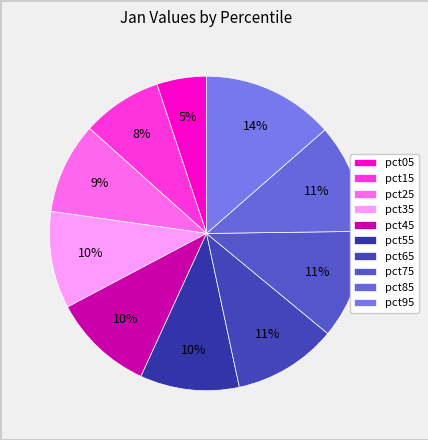

Combined, do pct55 and pct05 account for over 50%?

No